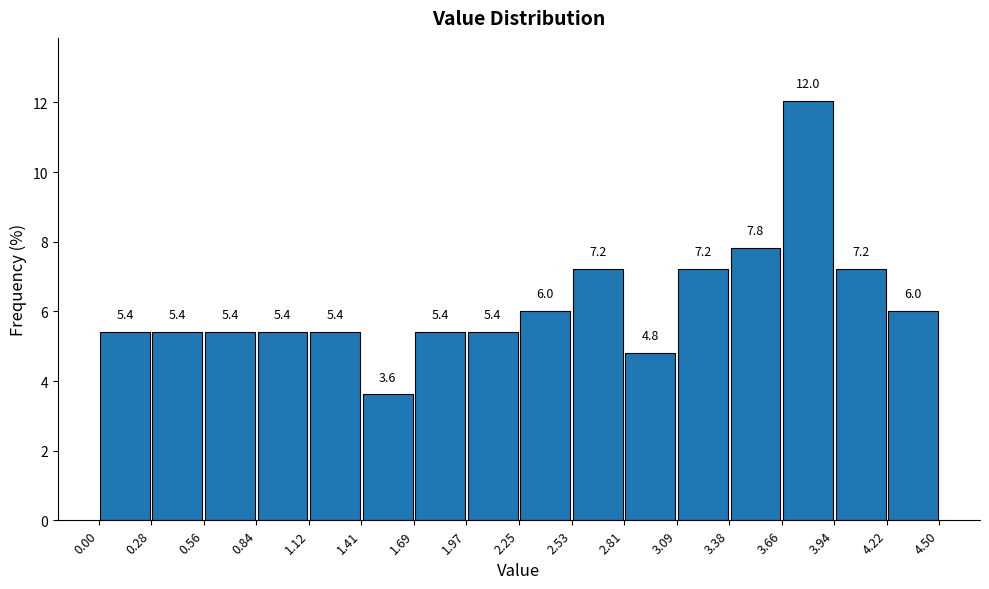

Reading left to right, list every bar in this chart as the range it spans on the x-axis followed by its height.

0.00 to 0.28: 5.4
0.28 to 0.56: 5.4
0.56 to 0.84: 5.4
0.84 to 1.12: 5.4
1.12 to 1.41: 5.4
1.41 to 1.69: 3.6
1.69 to 1.97: 5.4
1.97 to 2.25: 5.4
2.25 to 2.53: 6.0
2.53 to 2.81: 7.2
2.81 to 3.09: 4.8
3.09 to 3.38: 7.2
3.38 to 3.66: 7.8
3.66 to 3.94: 12.0
3.94 to 4.22: 7.2
4.22 to 4.50: 6.0